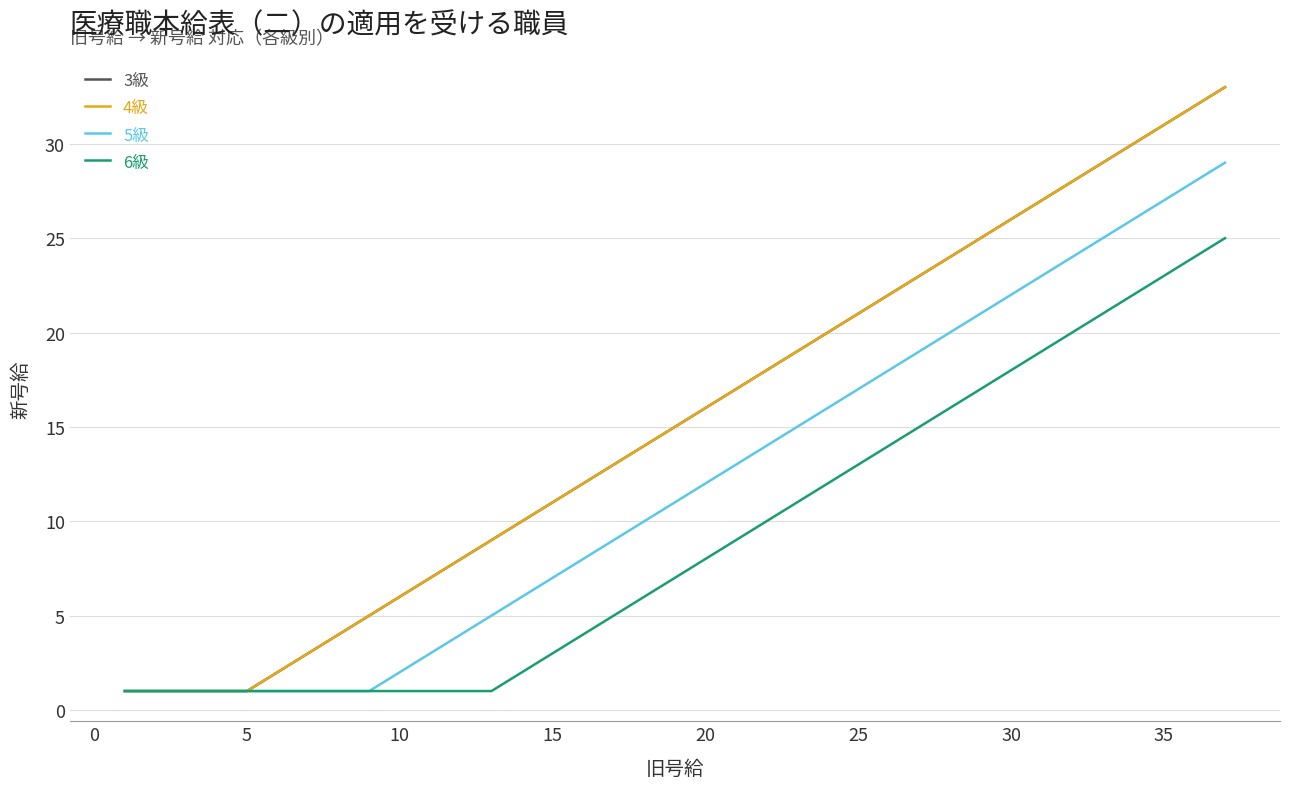

Which series has the widest spread of values?

3級